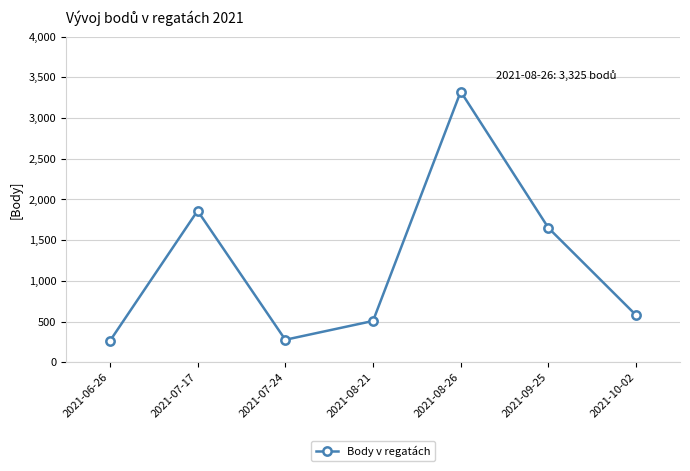

Where is the first local minimum?

2021-07-24